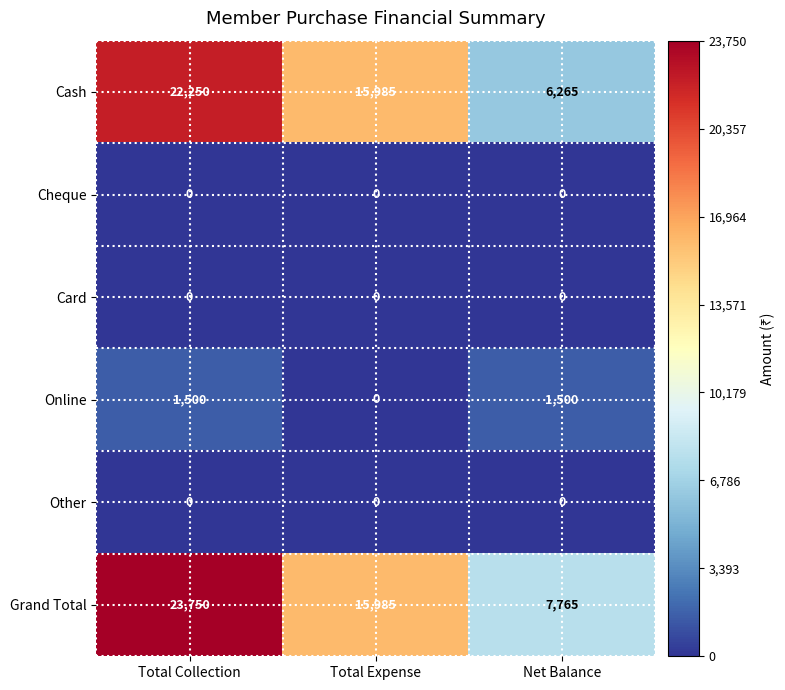

The value of Cash at Total Collection is 37509. True or false?

False